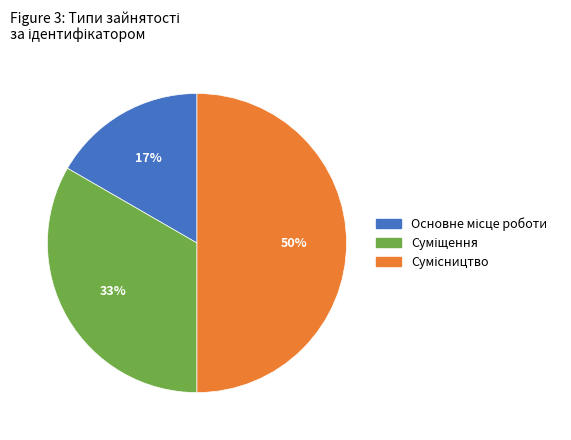

To the nearest percent, what is the average slice percentage?

33%